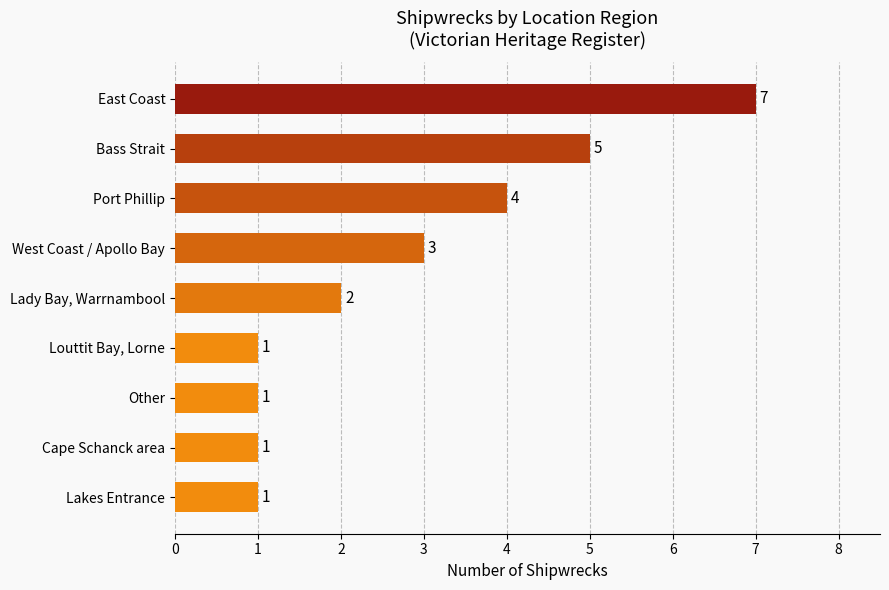

The value at Lady Bay, Warrnambool is 3. True or false?

False